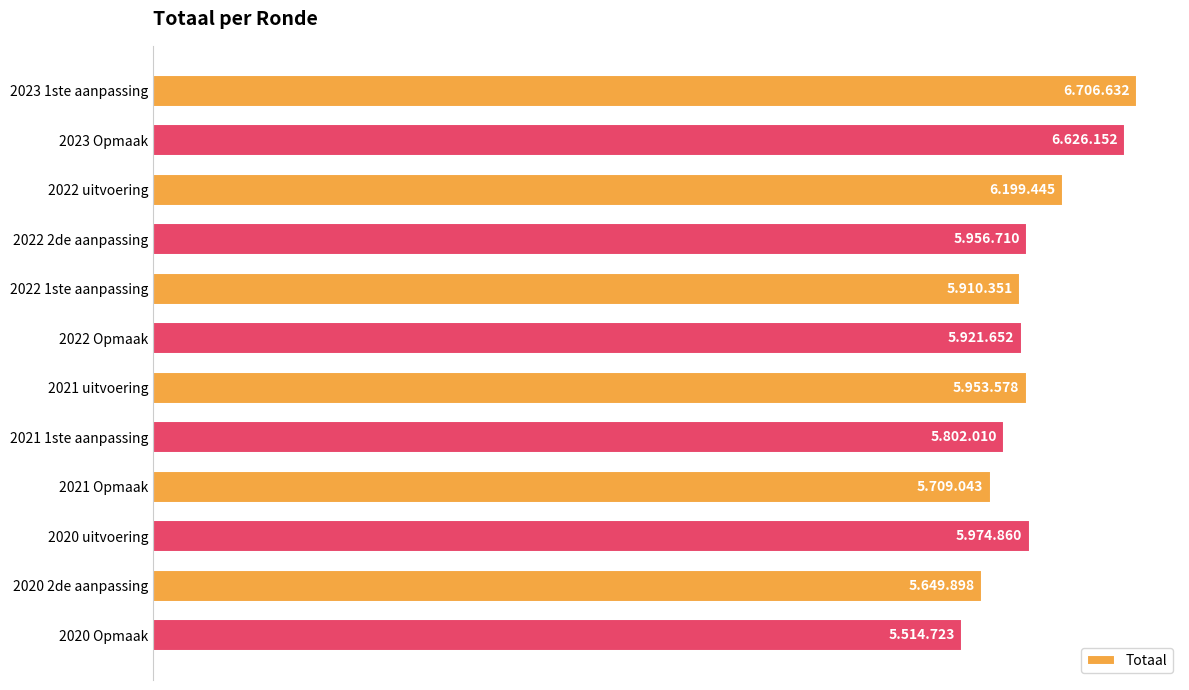

At which label is the value closest to 6110677?

2022 uitvoering